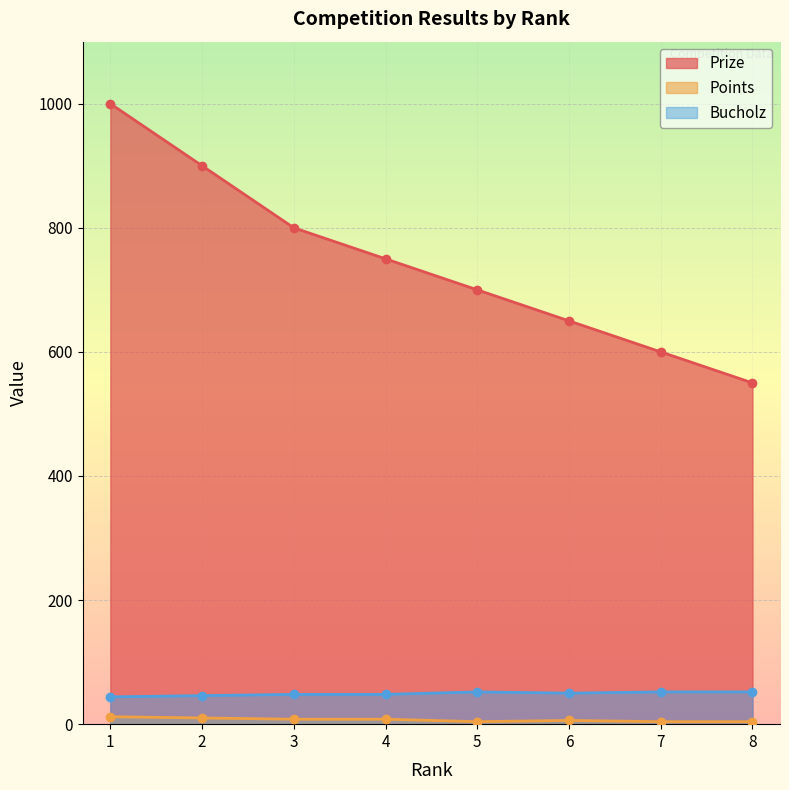

Which series has the largest total across all categories?

Prize